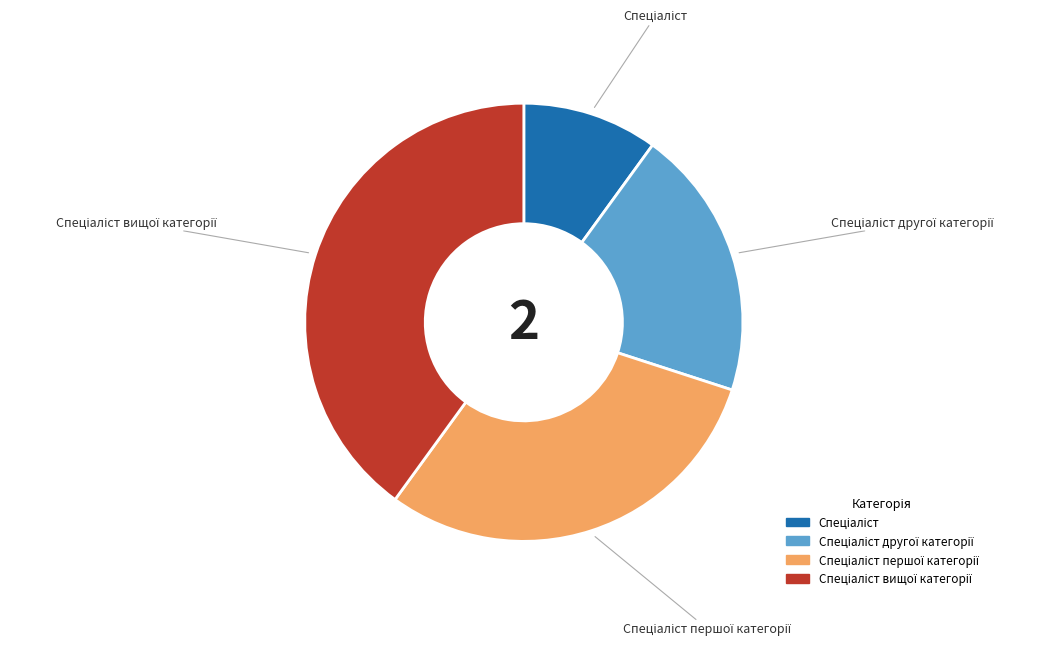

Does any single category account for the majority?

No